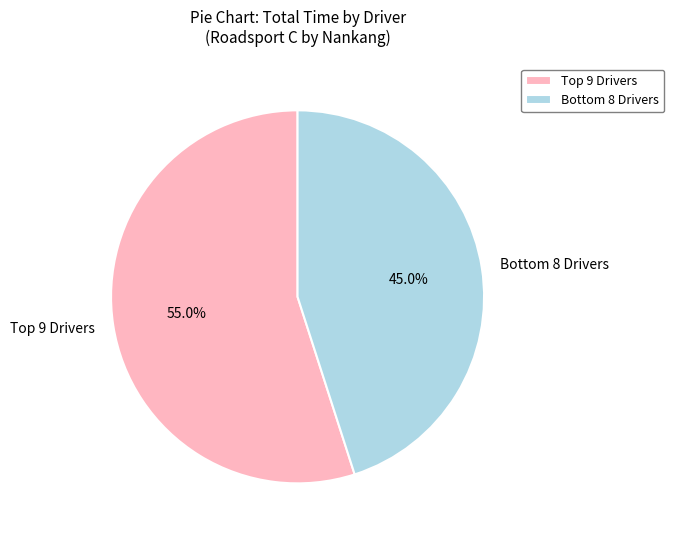

What is the smallest slice in the pie chart?

Bottom 8 Drivers